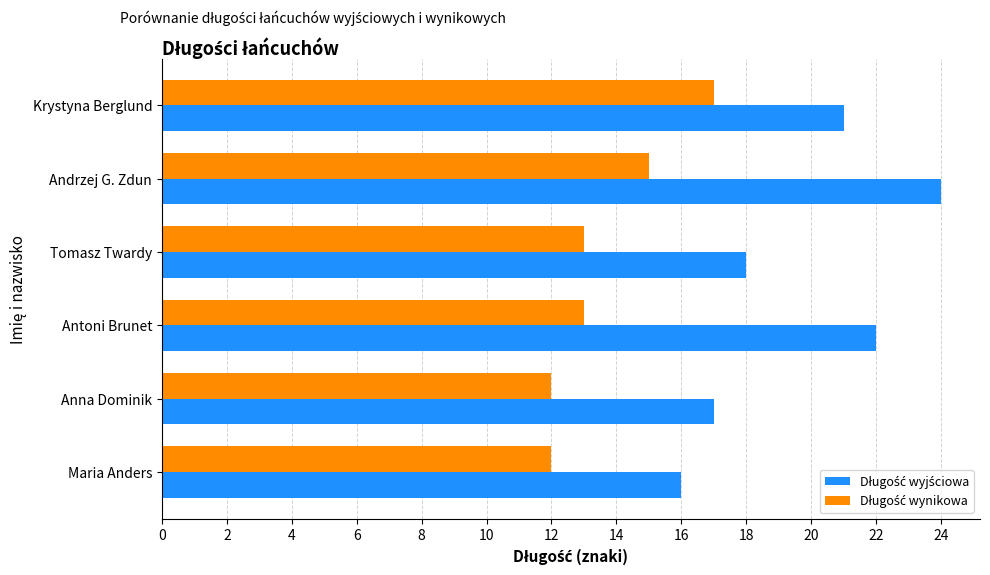

What is the spread (max minus min) of values at Maria Anders?

4